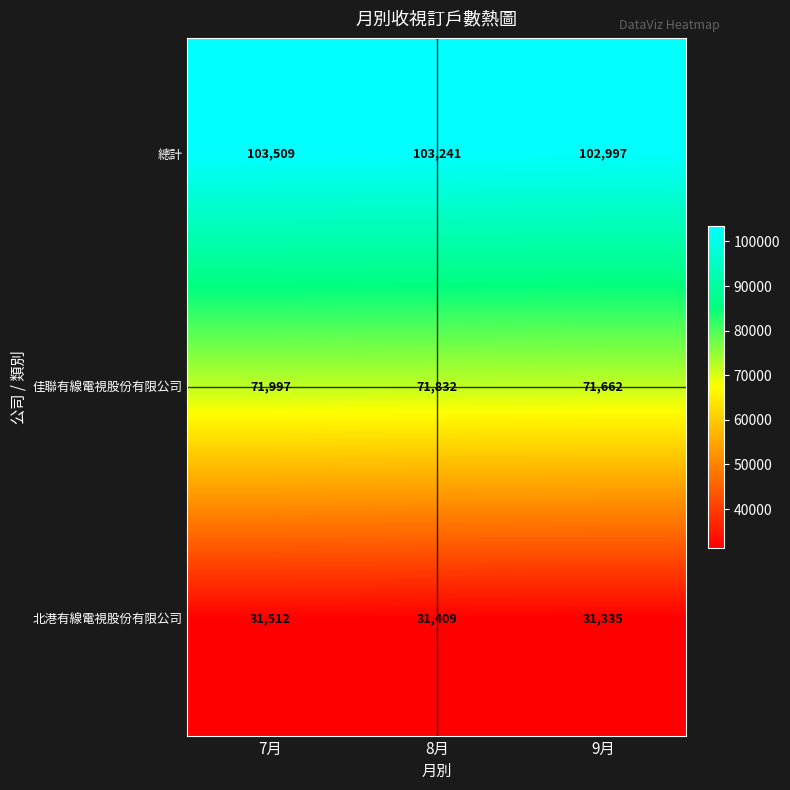

Rank the series by their maximum value, from lowest to highest.

北港有線電視股份有限公司, 佳聯有線電視股份有限公司, 總計